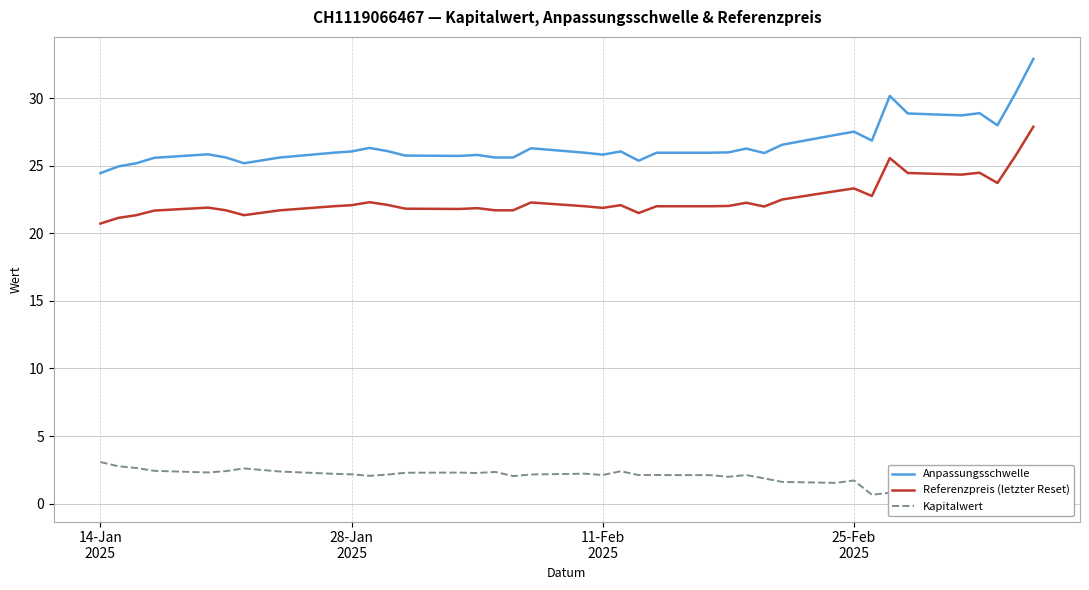

The Kapitalwert series shows 4.6 at 28-Jan
2025. True or false?

False